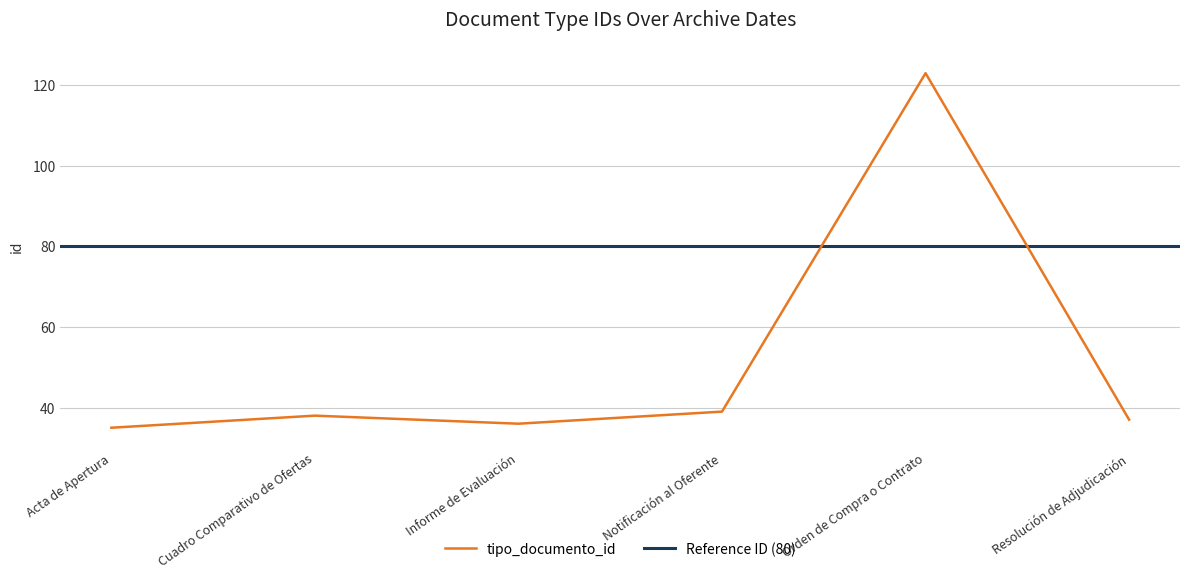

What is the lowest value of the tipo_documento_id series?

35